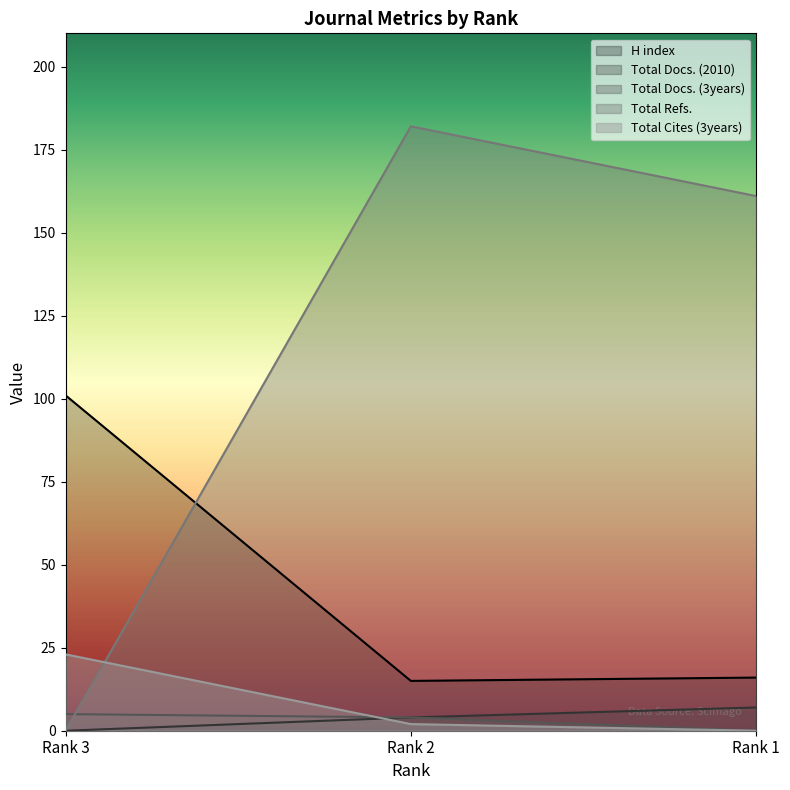

Reading left to right, extract all data points from this chart.

H index: Rank 3=101	Rank 2=15	Rank 1=16
Total Docs. (2010): Rank 3=0	Rank 2=4	Rank 1=7
Total Docs. (3years): Rank 3=5	Rank 2=4	Rank 1=0
Total Refs.: Rank 3=0	Rank 2=182	Rank 1=161
Total Cites (3years): Rank 3=23	Rank 2=2	Rank 1=0